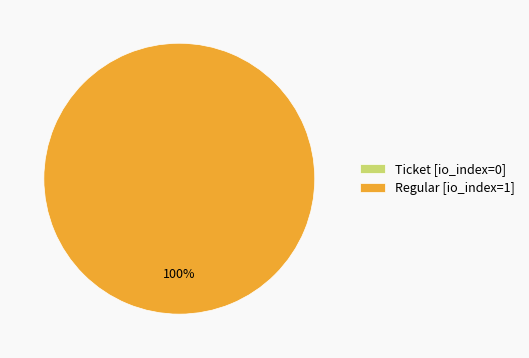

What is the smallest slice in the pie chart?

Ticket